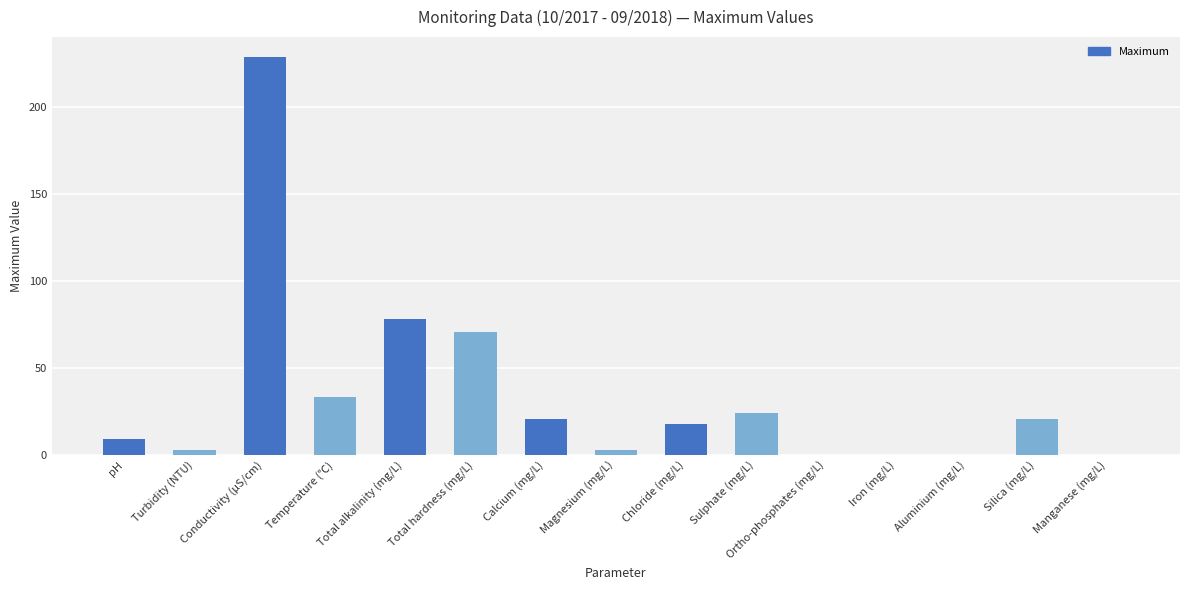

Approximately how many times larger is the value at Temperature (℃) compared to Silica (mg/L)?

1.6